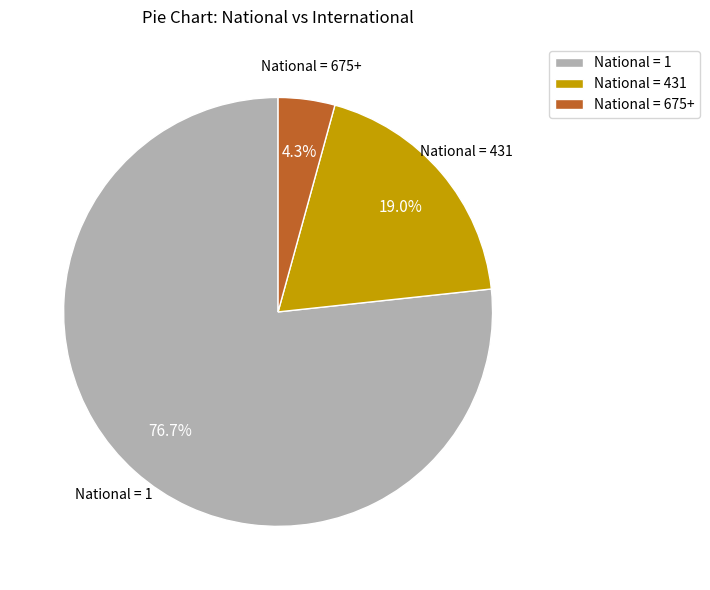

What is the total percentage of National = 675+ and National = 1?

81.0%